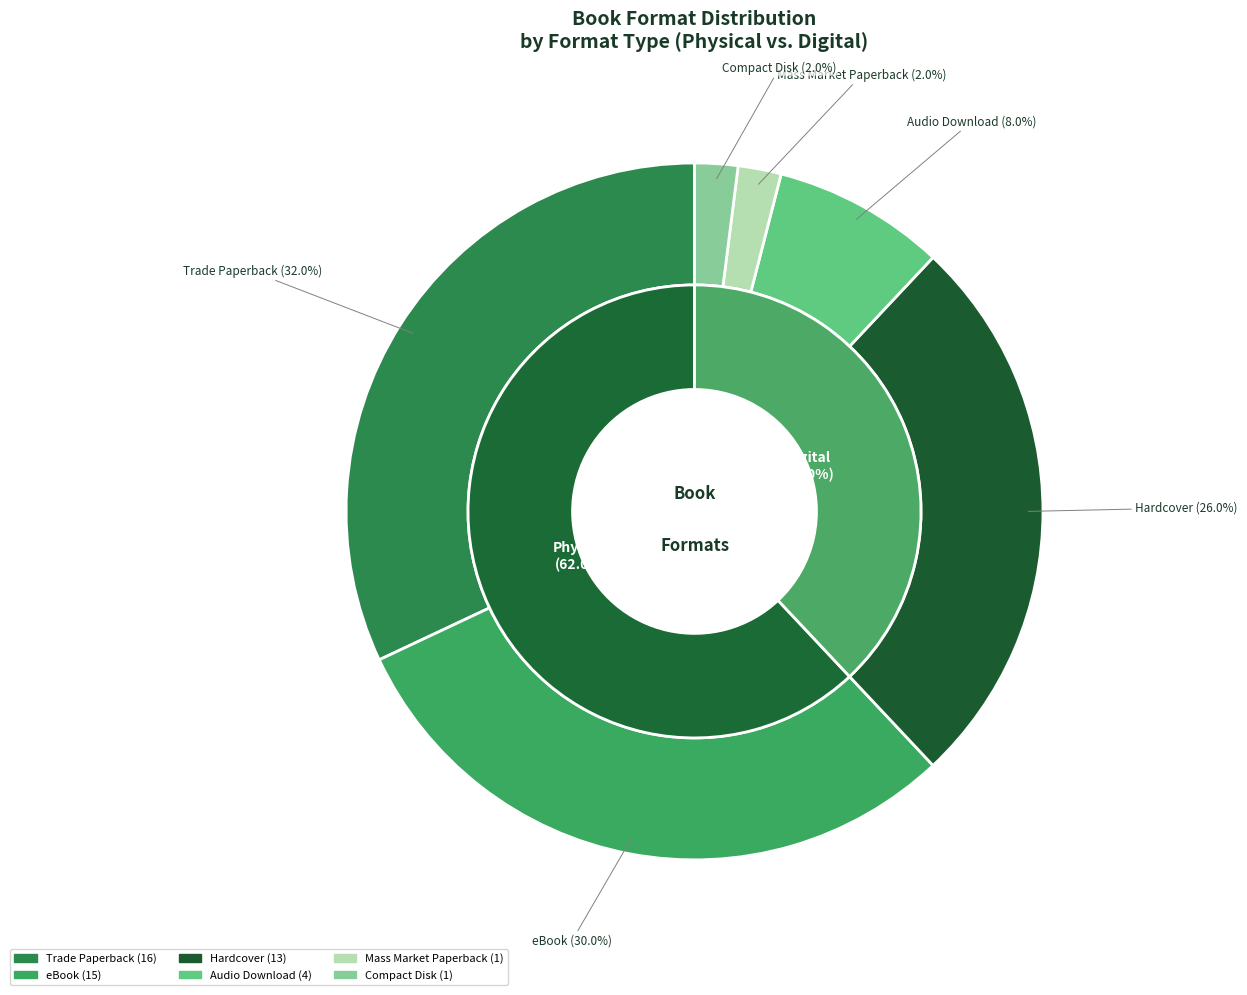

How many segments does this pie chart have?

6